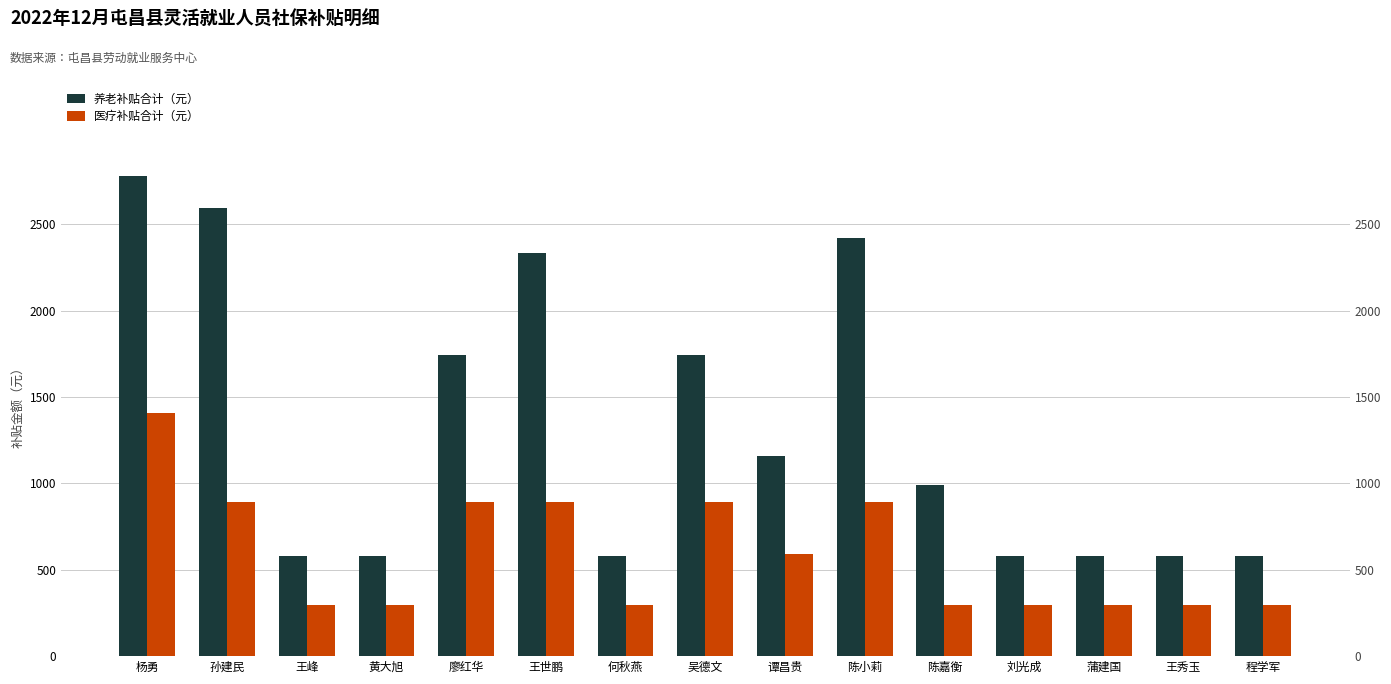

The 医疗补贴合计（元） series shows 139.5 at 王峰. True or false?

False